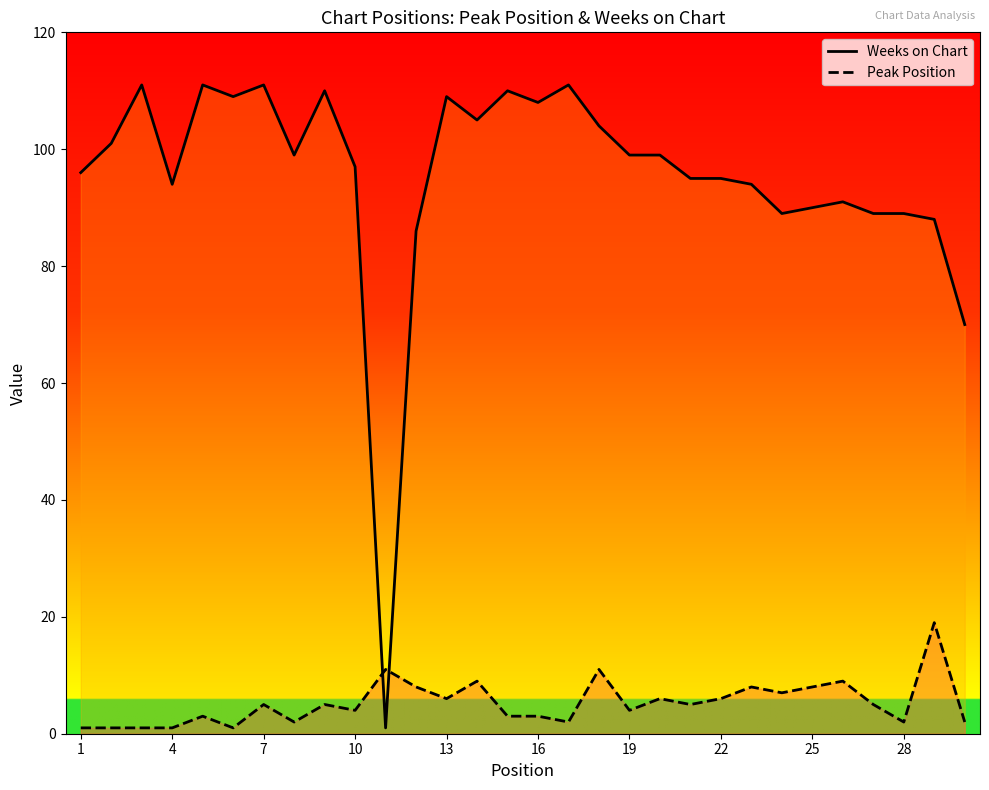

Which series has the largest total across all categories?

Weeks on Chart